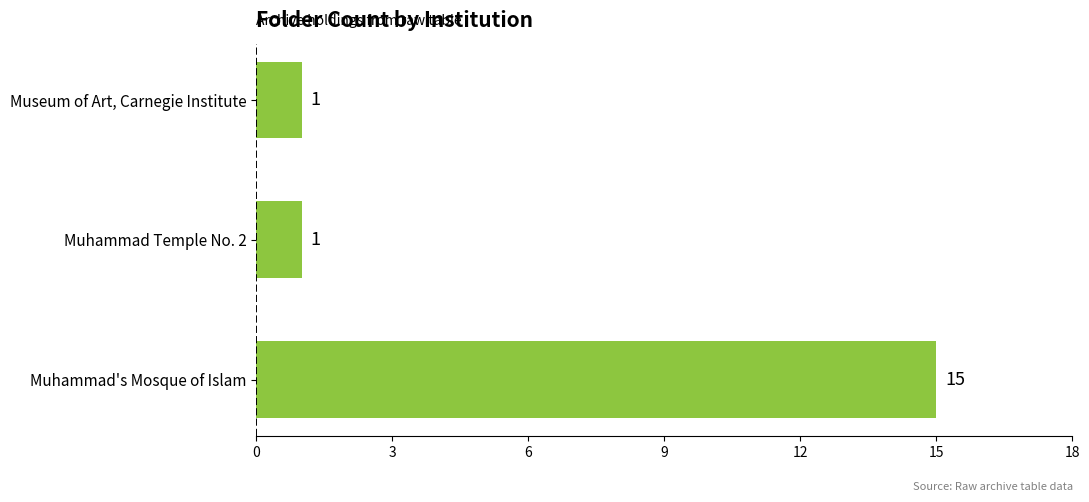

Which has a higher value, Museum of Art, Carnegie Institute or Muhammad's Mosque of Islam?

Muhammad's Mosque of Islam